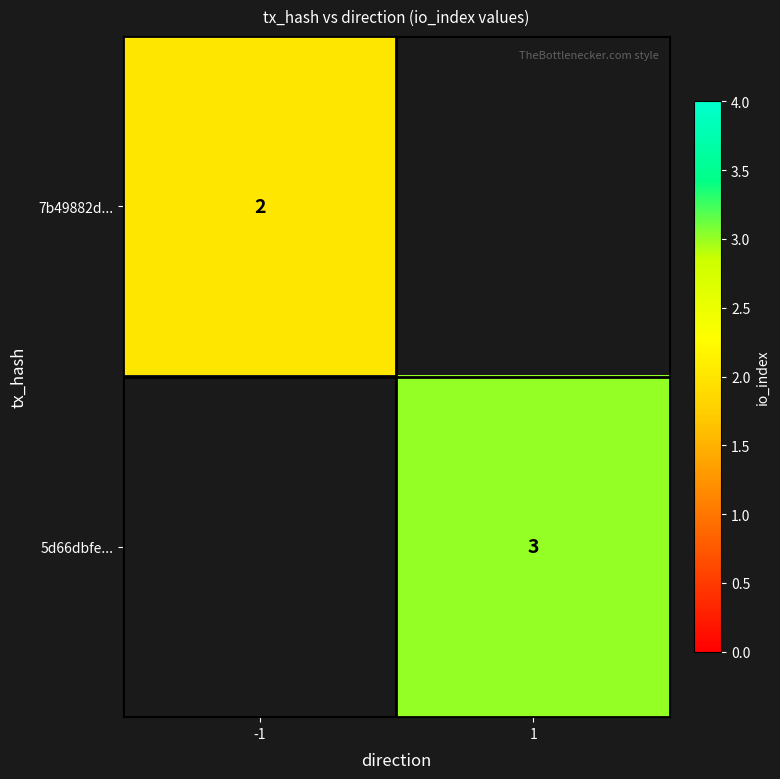

Is it true that 5d66dbfe... equals 1.6 at 1?

False